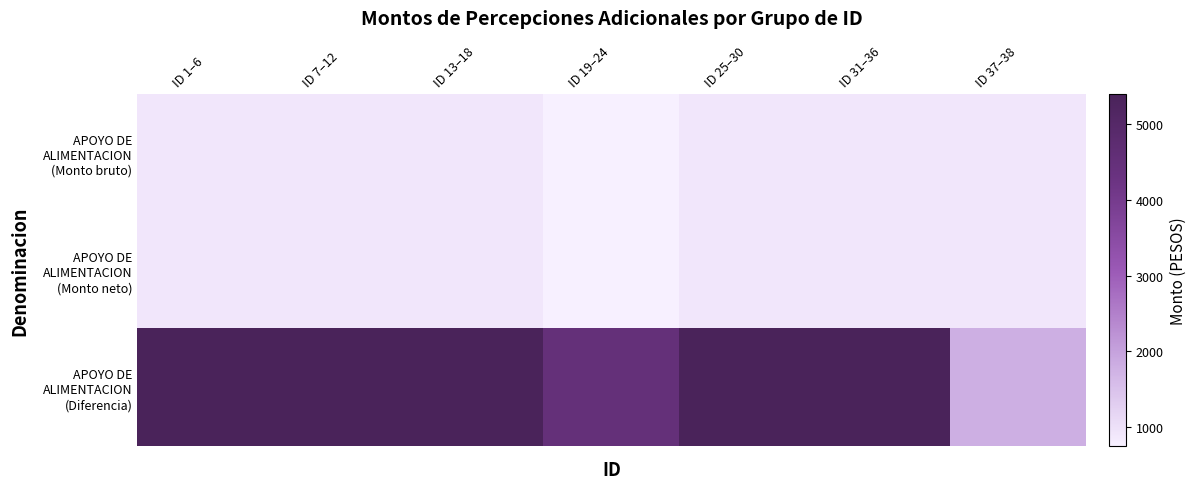

Which category has the lowest value across all series?

ID 19–24